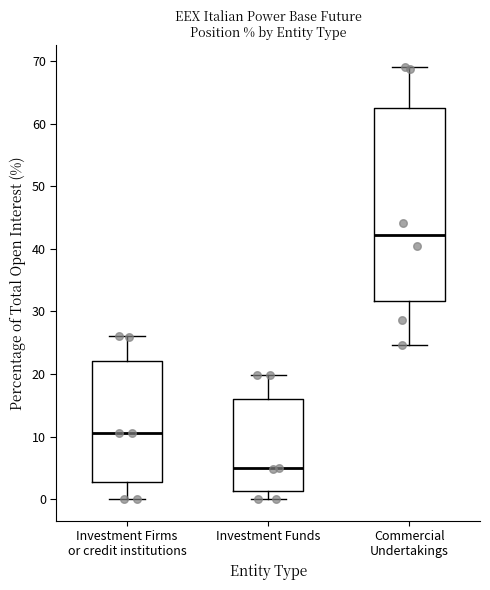

Reading left to right, read every box against the y-axis: the position of its median line, the range the box covers, and the ends of its whiskers. The values are not printed on the chart, so give them approximately, as read against the axis.

Investment Firms or credit institutions: median 11, box 3 to 22, whiskers 0 to 26
Investment Funds: median 5, box 1 to 16, whiskers 0 to 20
Commercial Undertakings: median 42, box 32 to 63, whiskers 25 to 69